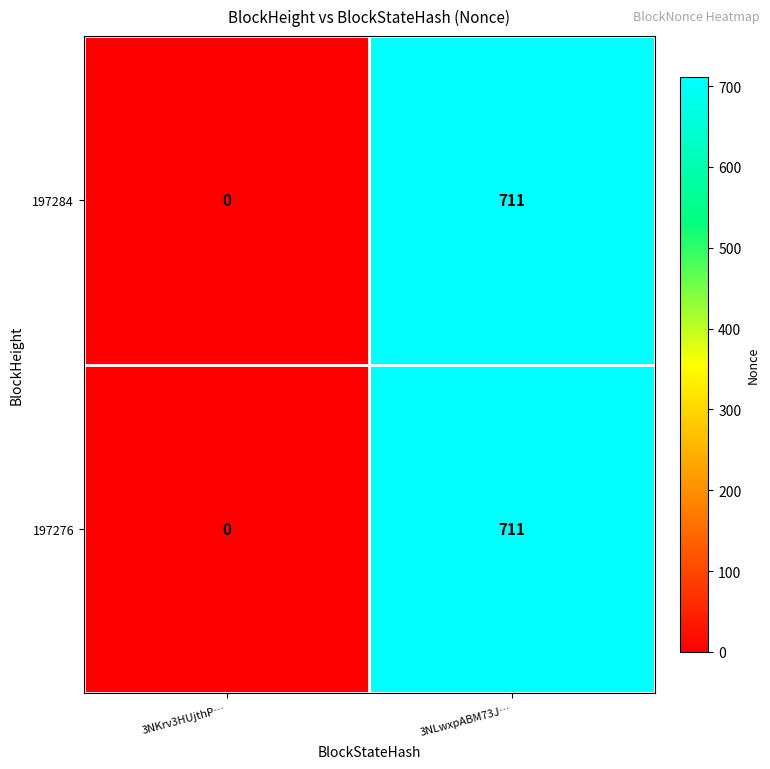

At which label is 197284 closest to 355?

3NKrv3HUjthP…